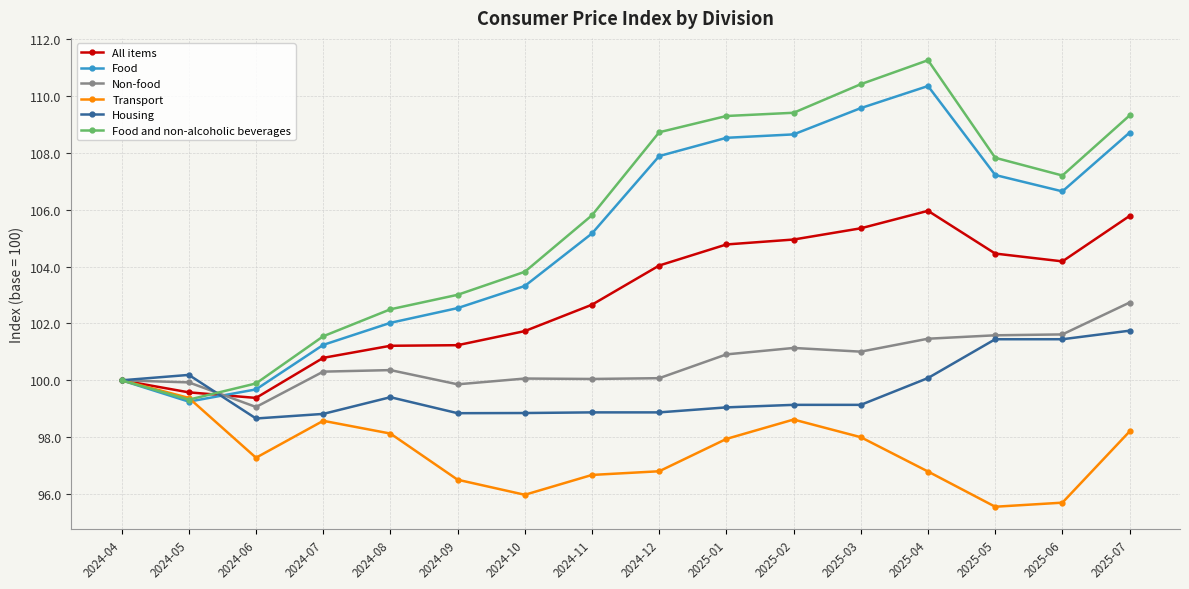

Which series has the largest total across all categories?

Food and non-alcoholic beverages